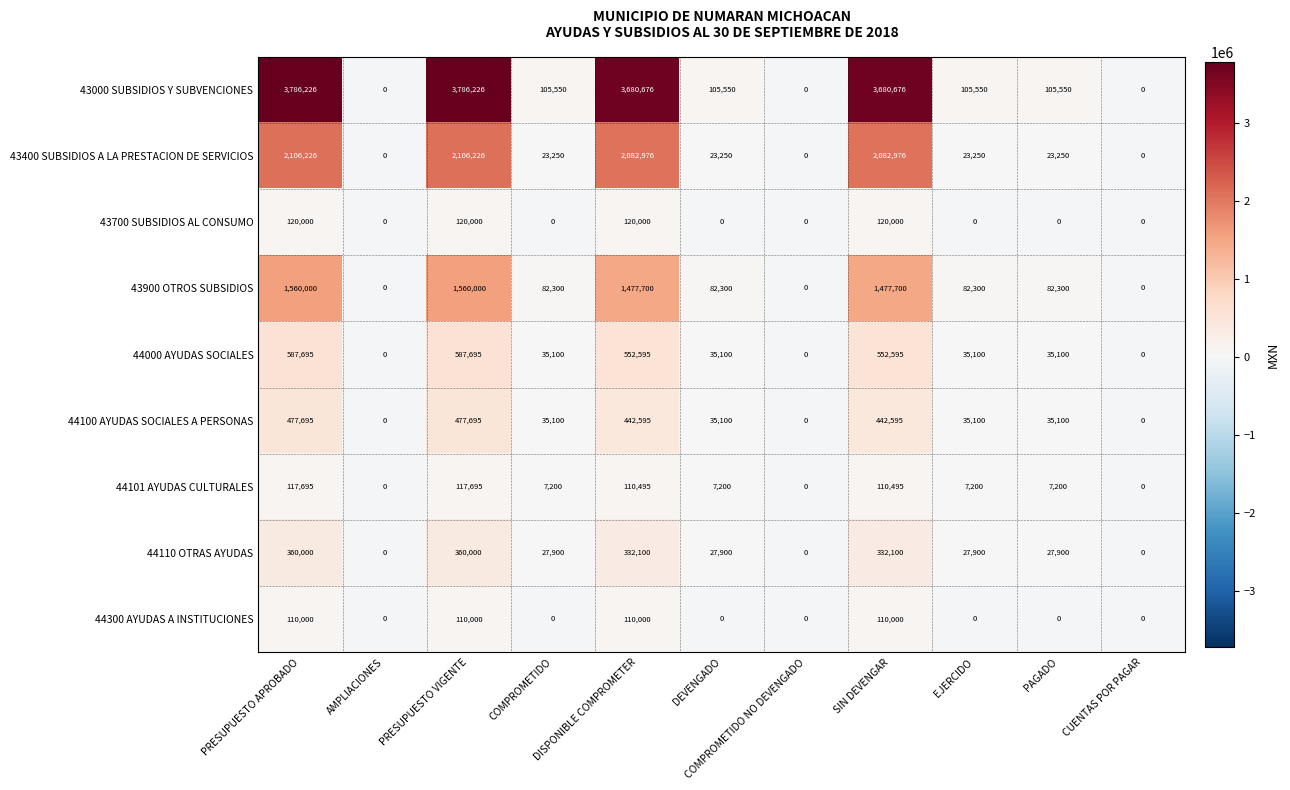

Rank the series by their maximum value, from lowest to highest.

44300 AYUDAS A INSTITUCIONES, 44101 AYUDAS CULTURALES, 43700 SUBSIDIOS AL CONSUMO, 44110 OTRAS AYUDAS, 44100 AYUDAS SOCIALES A PERSONAS, 44000 AYUDAS SOCIALES, 43900 OTROS SUBSIDIOS, 43400 SUBSIDIOS A LA PRESTACION DE SERVICIOS, 43000 SUBSIDIOS Y SUBVENCIONES